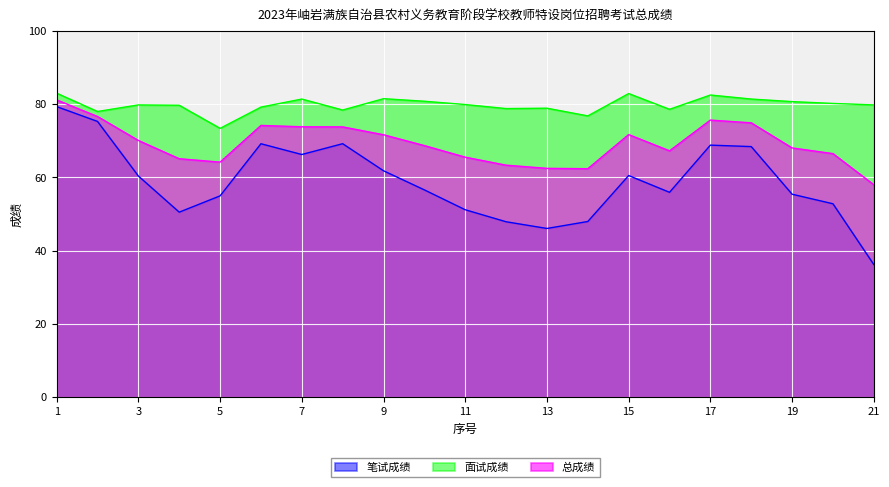

What is the maximum value for 笔试成绩?

79.3